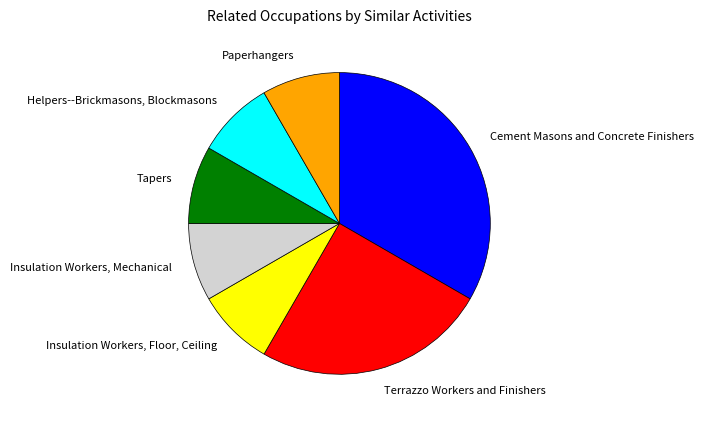

Does any single category account for the majority?

No